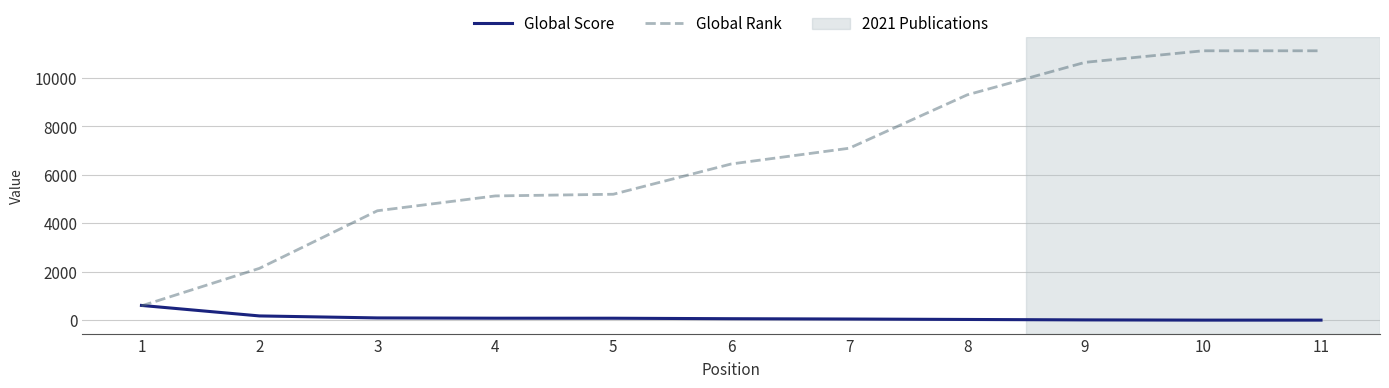

Which series has the largest total across all categories?

Global Rank